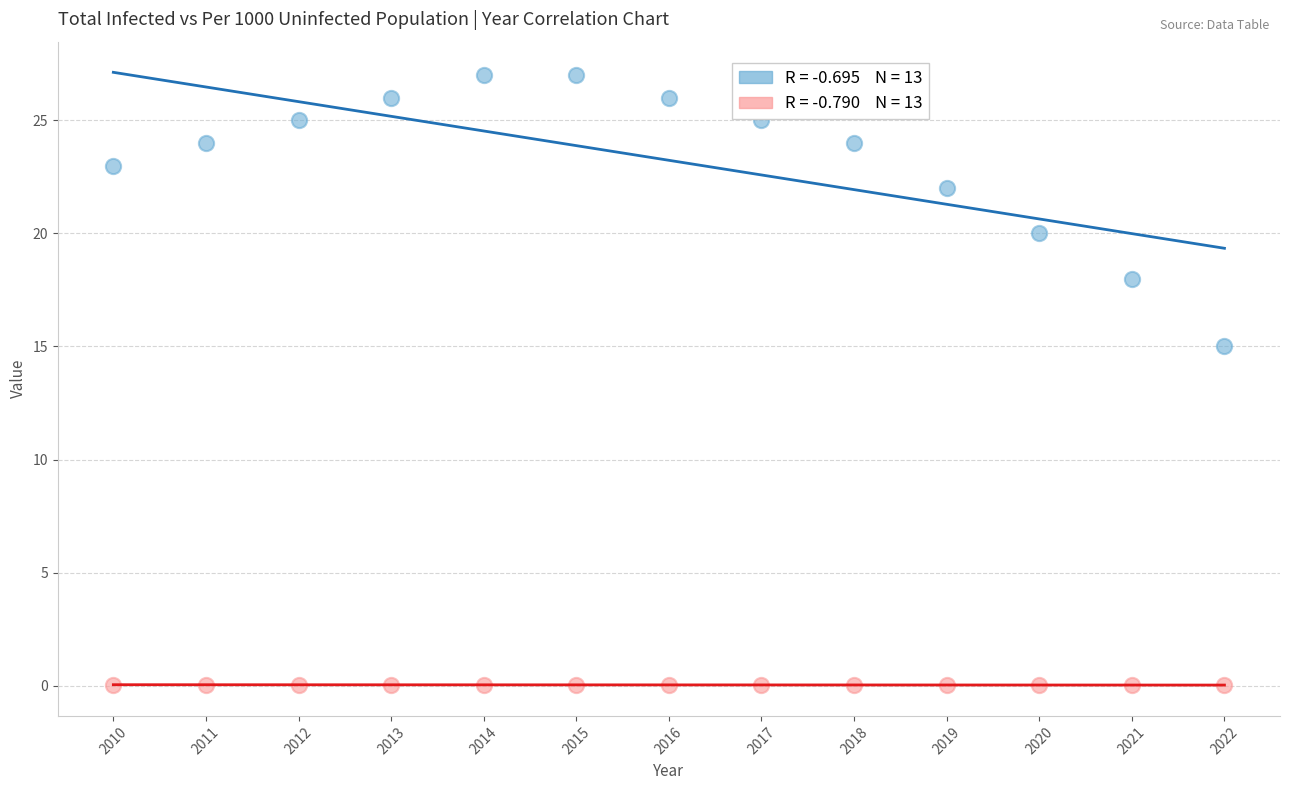

Across all series, what Y value is closest to 13?

15.0